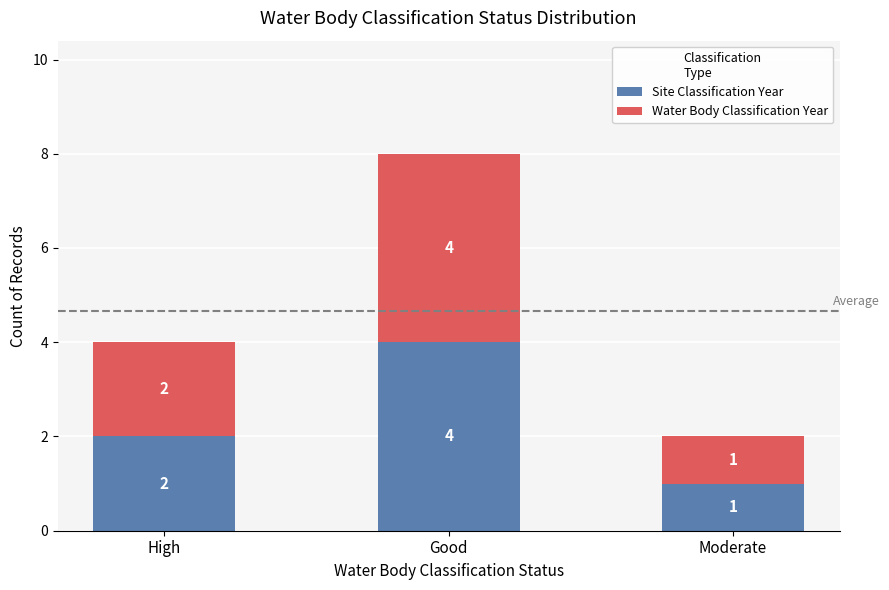

Reading right to left, transcribe the values for Site Classification Year.

1	4	2